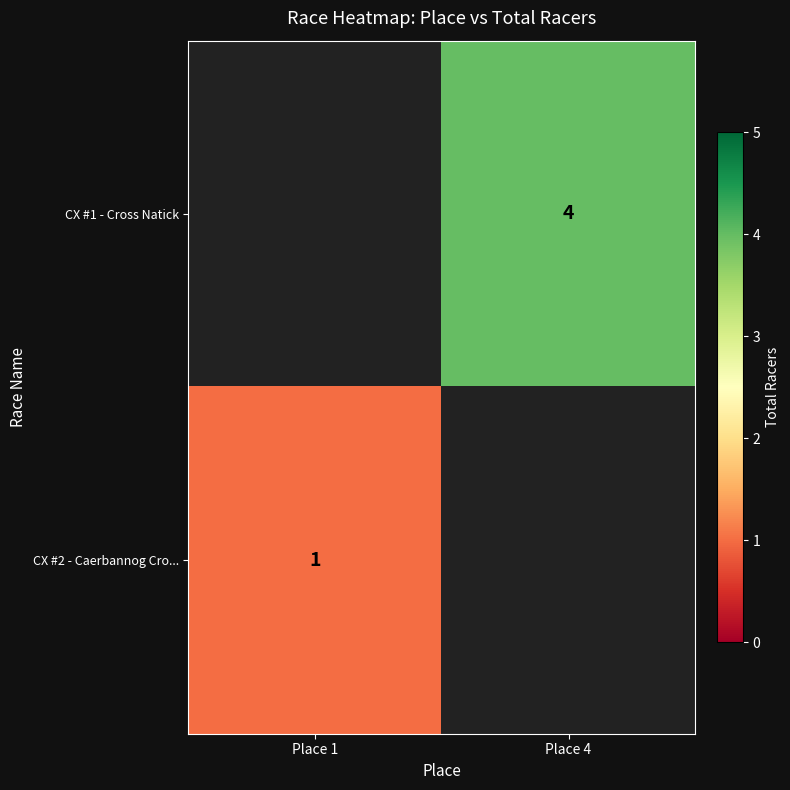

Is it true that CX #1 - Cross Natick equals 4 at Place 4?

True